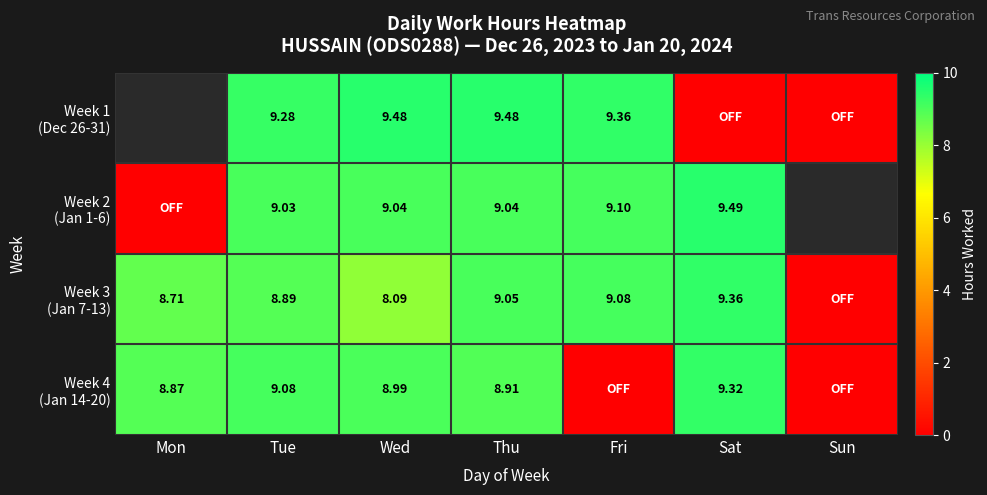

Which series has the largest range (max minus min)?

Week 2 (Jan 1-6)